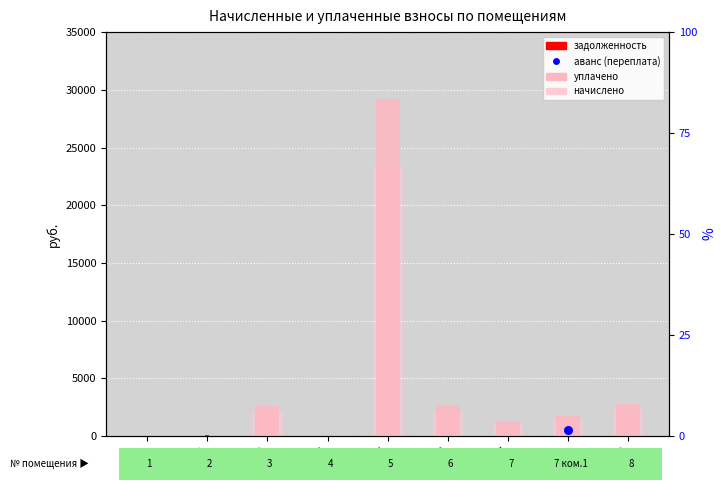

Which series contains the highest Y value?

уплачено